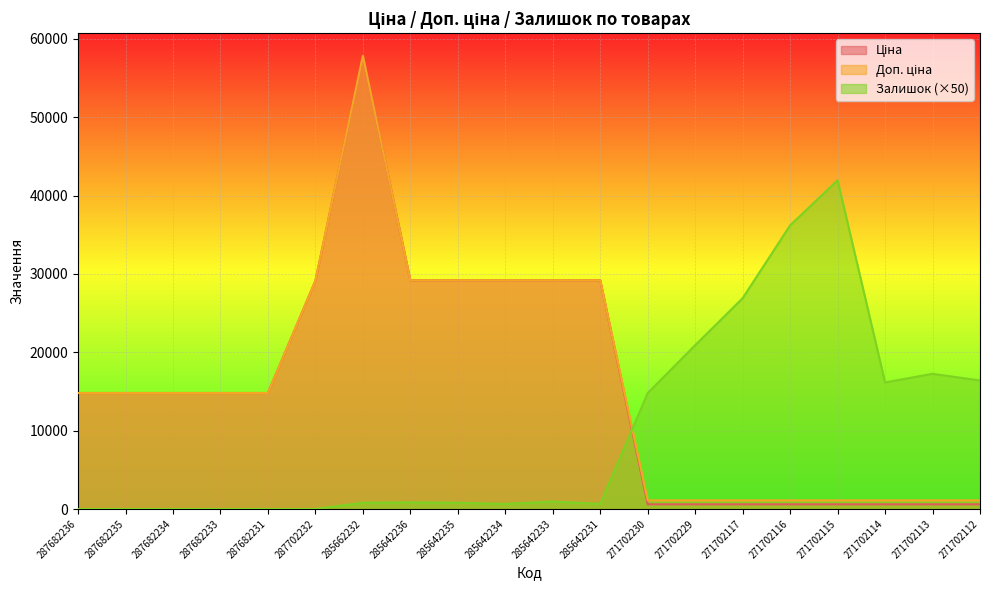

Is it true that Залишок equals -21423.0 at 287682235?

False